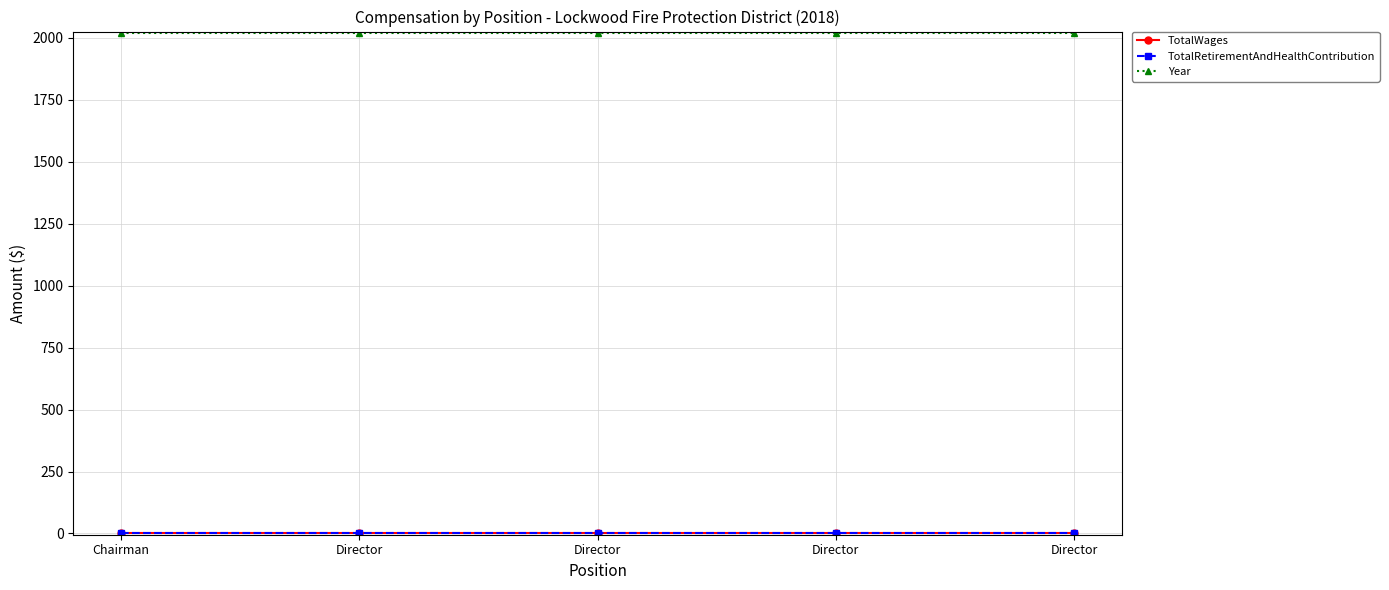

Reading left to right, extract all data points from this chart.

TotalWages: 0	0	0	0	0
TotalRetirementAndHealthContribution: 0	0	0	0	0
Year: 2018	2018	2018	2018	2018